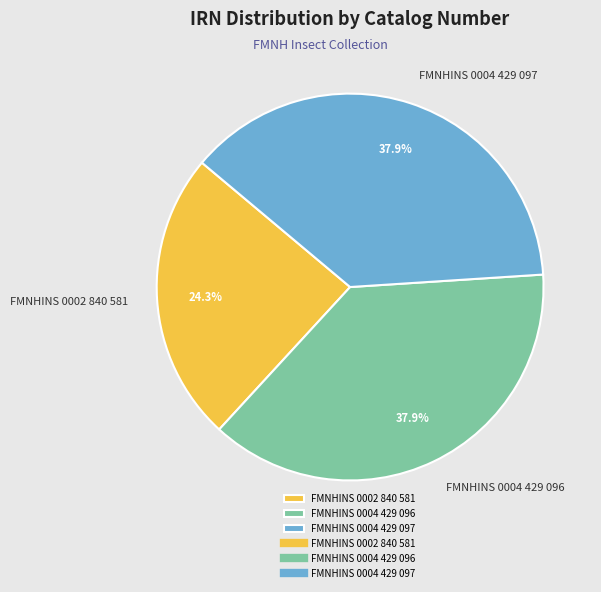

The FMNHINS 0004 429 096 slice represents 50% of the pie. True or false?

False